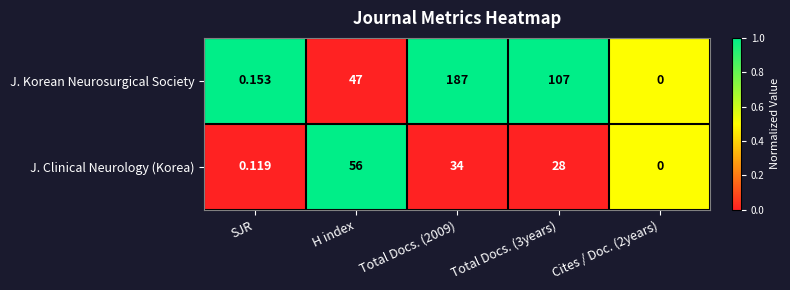

Rank the series by their maximum value, from lowest to highest.

J. Clinical Neurology (Korea), J. Korean Neurosurgical Society